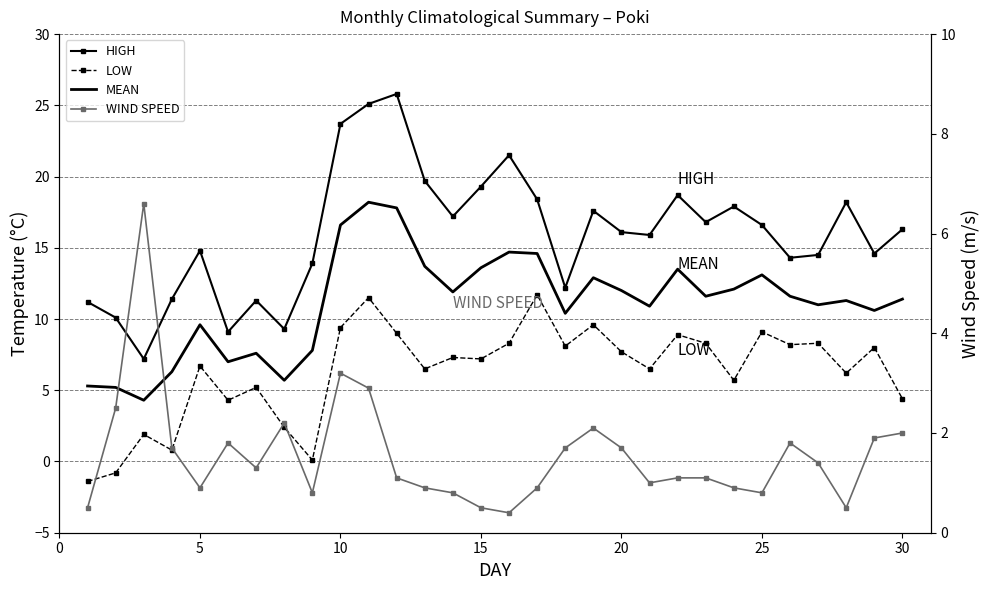

Reading right to left, extract all data points from this chart.

HIGH: 16.3	14.6	18.2	14.5	14.3	16.6	17.9	16.8	18.7	15.9	16.1	17.6	12.2	18.4	21.5	19.3	17.2	19.7	25.8	25.1	23.7	13.9	9.3	11.3	9.1	14.8	11.4	7.2	10.1	11.2
LOW: 4.4	8.0	6.2	8.3	8.2	9.1	5.7	8.3	8.9	6.5	7.7	9.6	8.1	11.7	8.3	7.2	7.3	6.5	9.0	11.5	9.4	0.1	2.4	5.2	4.3	6.7	0.8	1.9	-0.8	-1.4
MEAN: 11.4	10.6	11.3	11.0	11.6	13.1	12.1	11.6	13.5	10.9	12.0	12.9	10.4	14.6	14.7	13.6	11.9	13.7	17.8	18.2	16.6	7.8	5.7	7.6	7.0	9.6	6.3	4.3	5.2	5.3
WIND SPEED: 2.0	1.9	0.5	1.4	1.8	0.8	0.9	1.1	1.1	1.0	1.7	2.1	1.7	0.9	0.4	0.5	0.8	0.9	1.1	2.9	3.2	0.8	2.2	1.3	1.8	0.9	1.7	6.6	2.5	0.5